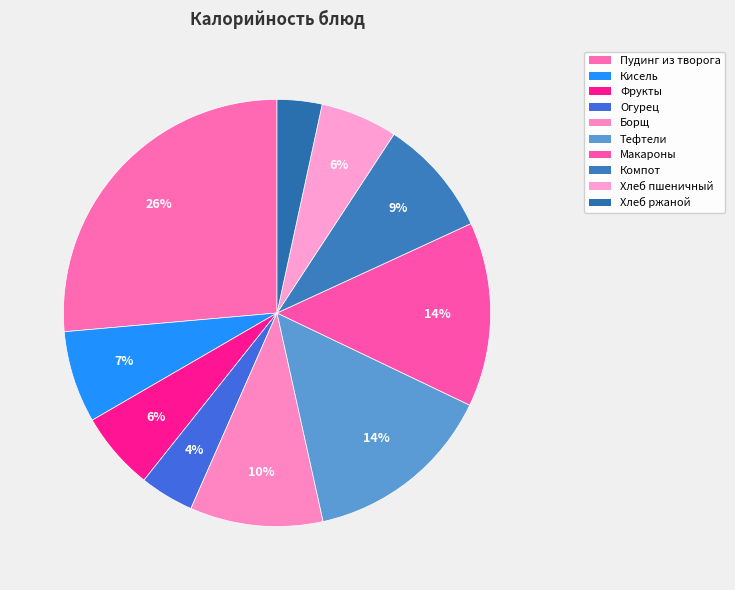

How many slices are in this pie chart?

10